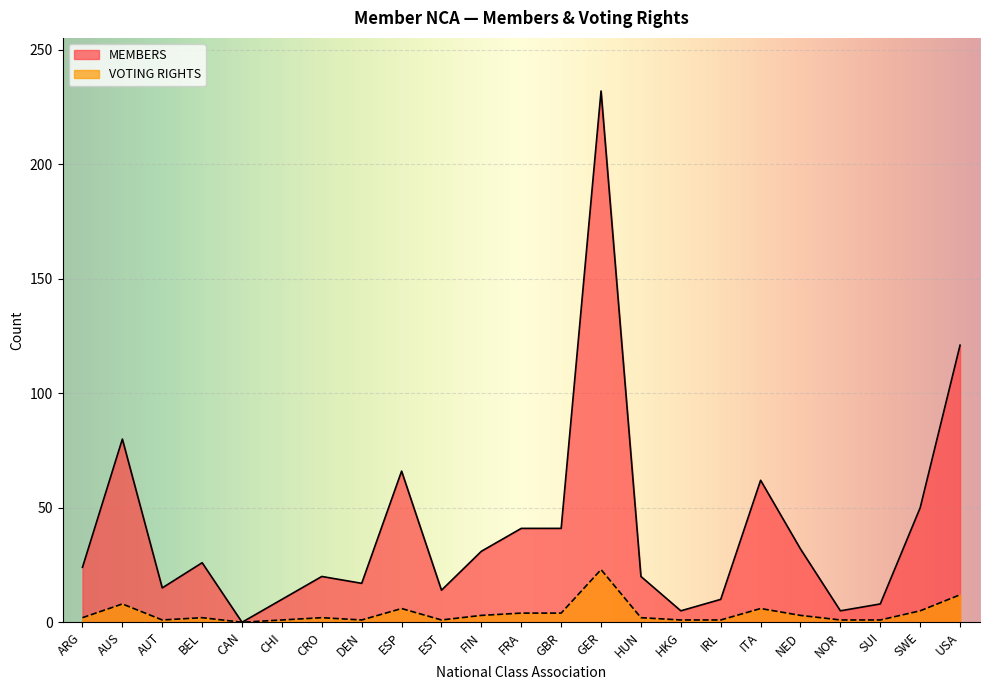

What is the difference between the highest and lowest values at AUT?

14